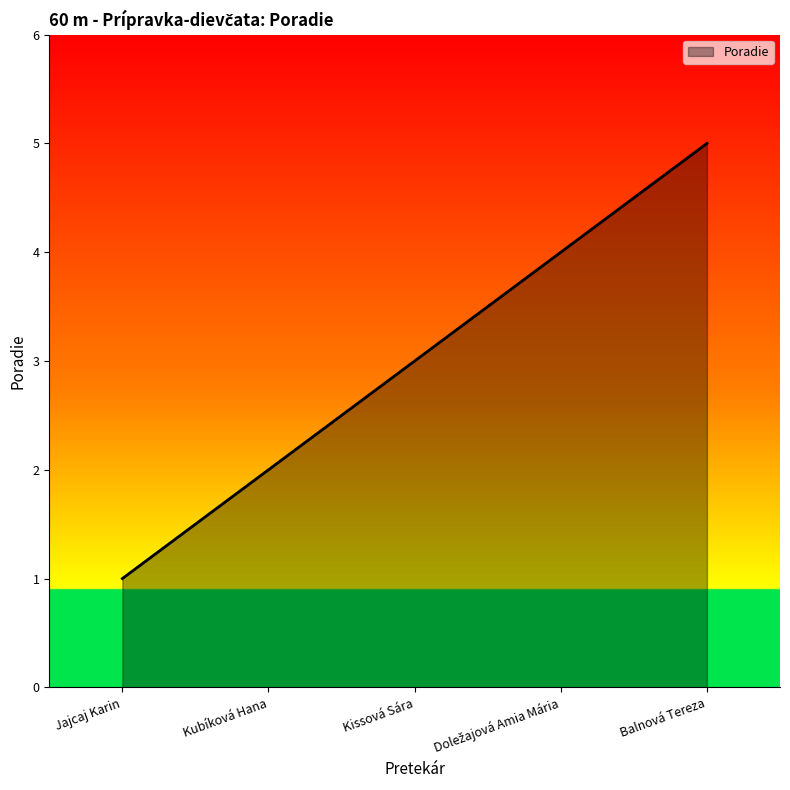

How many distinct data groups are displayed?

1